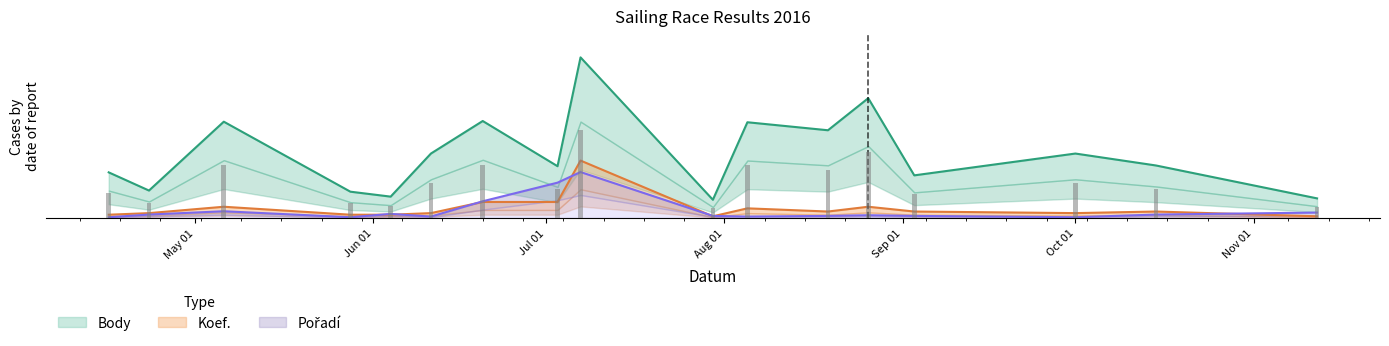

How many values in the Pořadí series exceed 1?

9